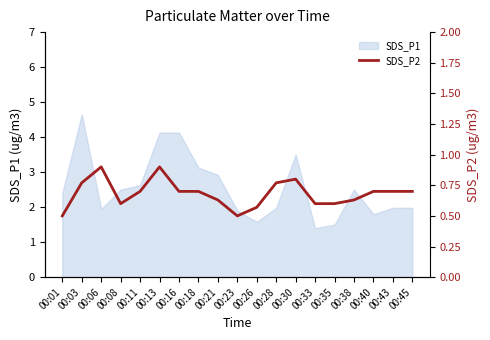

What is the sum of all values?

13.0